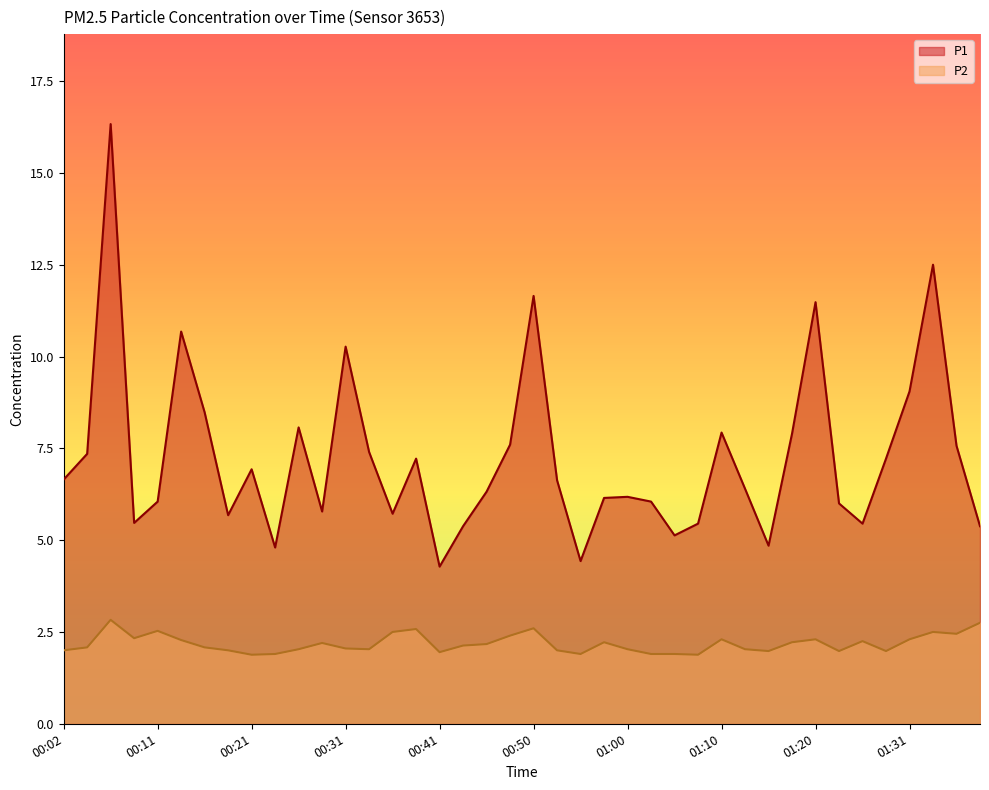

At which category does the chart reach its minimum across all series?

00:21